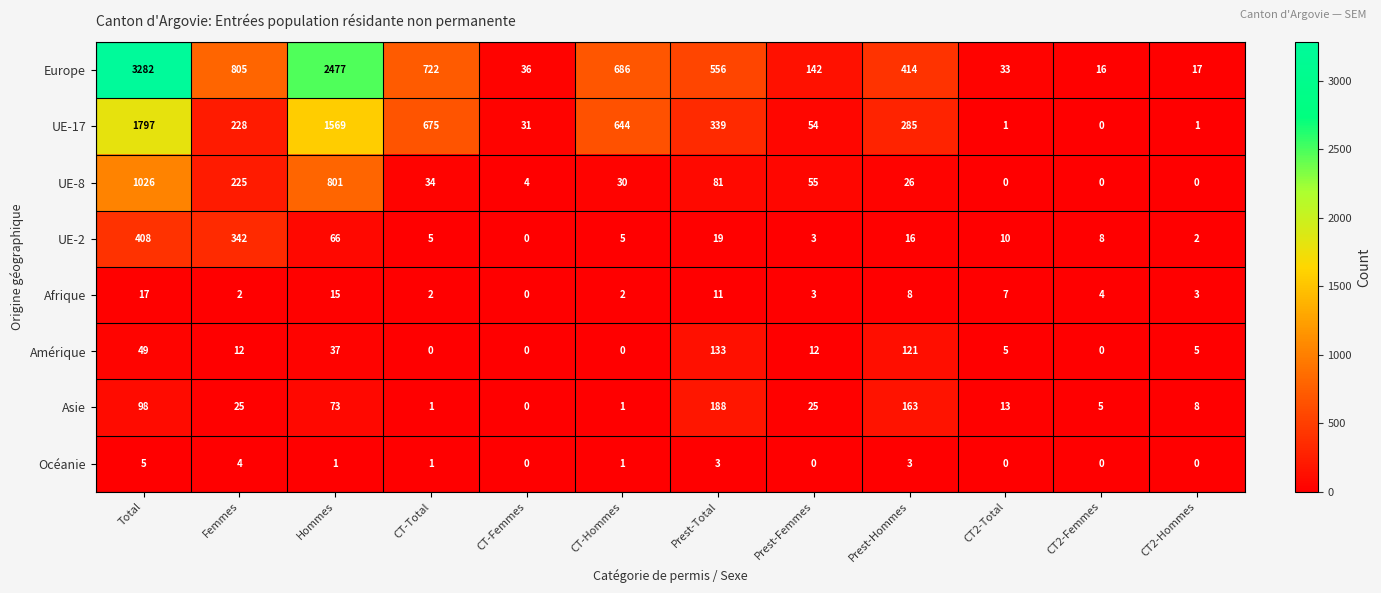

Rank the series at Hommes from highest to lowest value.

Europe, UE-17, UE-8, Asie, UE-2, Amérique, Afrique, Océanie